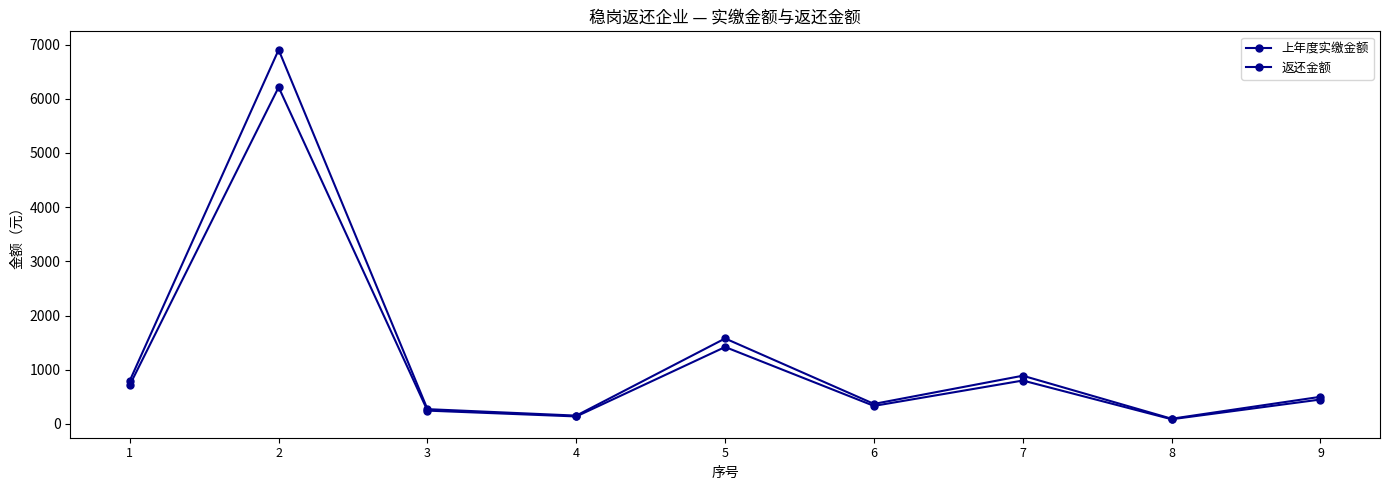

At which category does 返还金额 reach its first local valley?

4